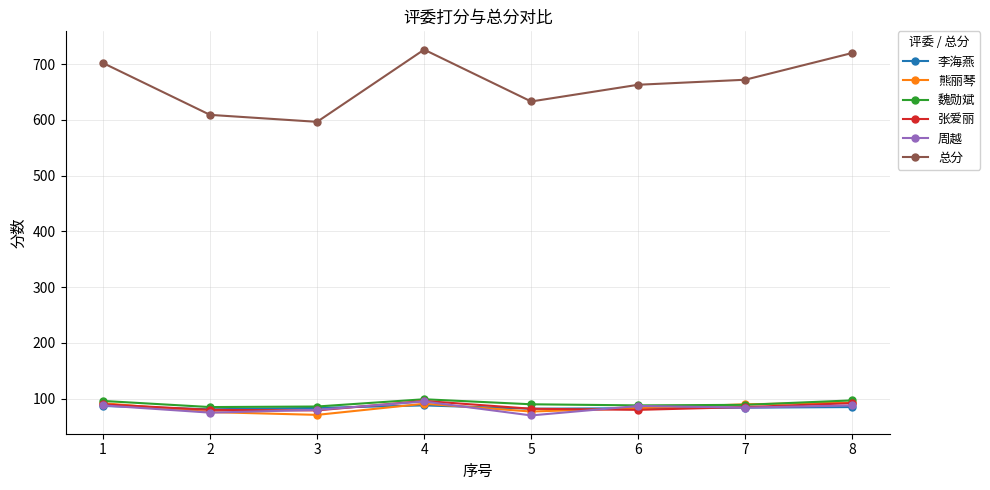

Count the number of categories in the chart.

8